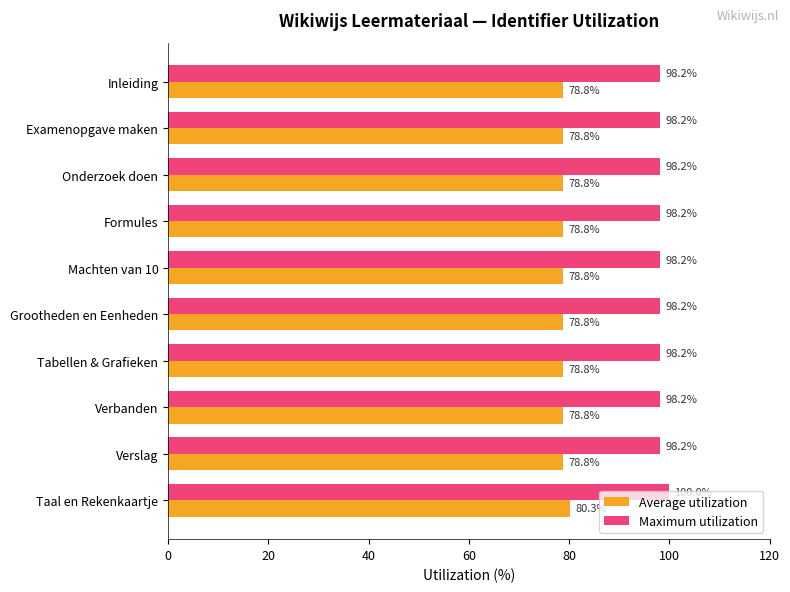

Is the value of Maximum utilization at Inleiding greater than the value of Average utilization at Verslag?

Yes